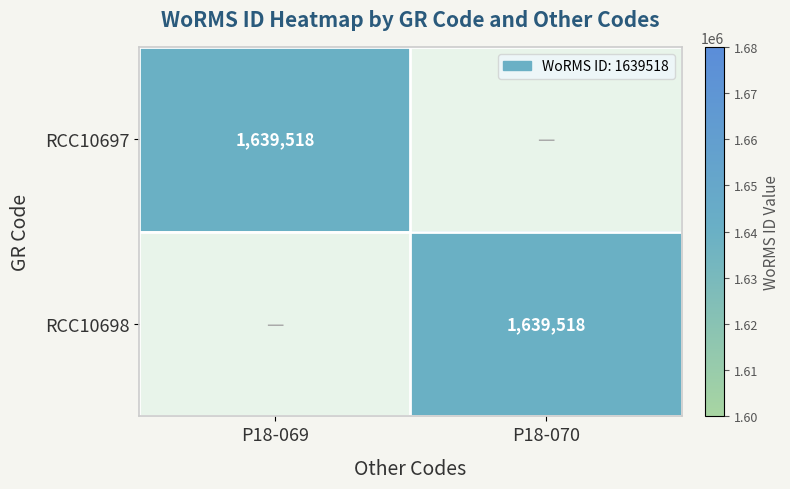

True or false: RCC10697 has a value of 538273 at P18-069.

False